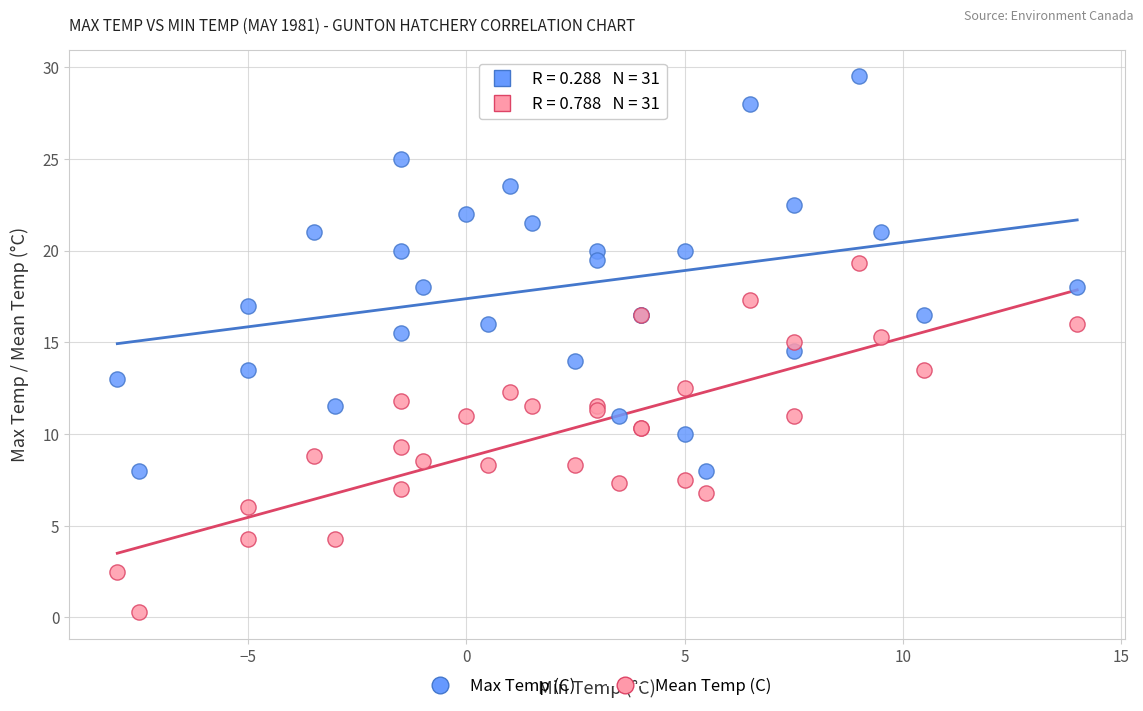

Which series has the largest Y range (max minus min)?

Max Temp (C)